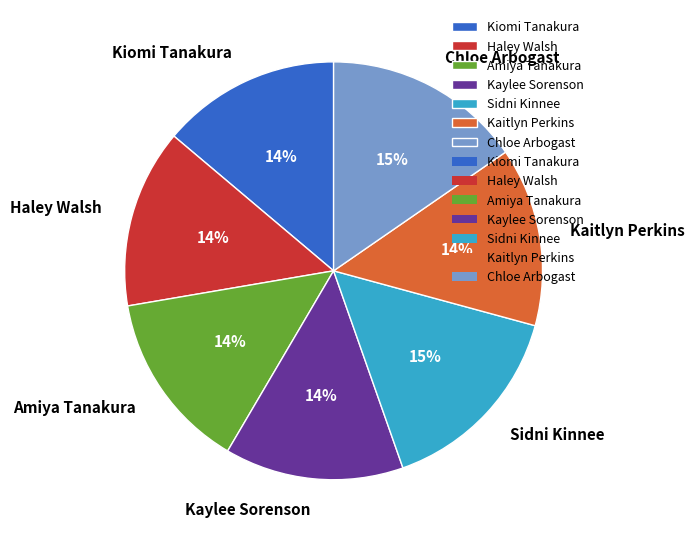

To the nearest percent, what portion does Kaitlyn Perkins represent?

14%